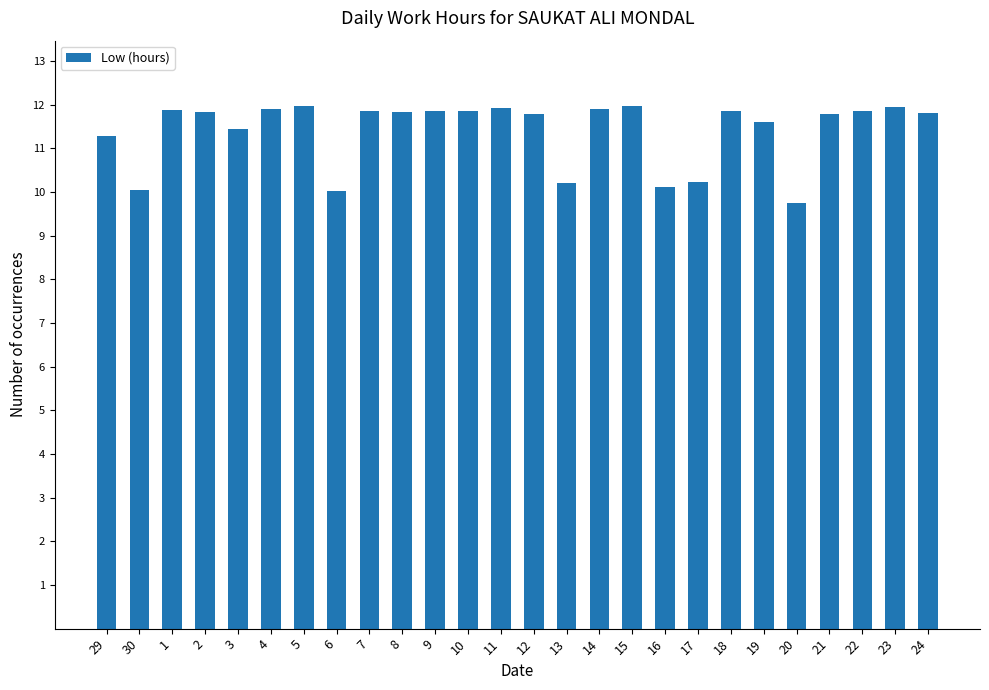

Between 13 and 9, which is larger?

9